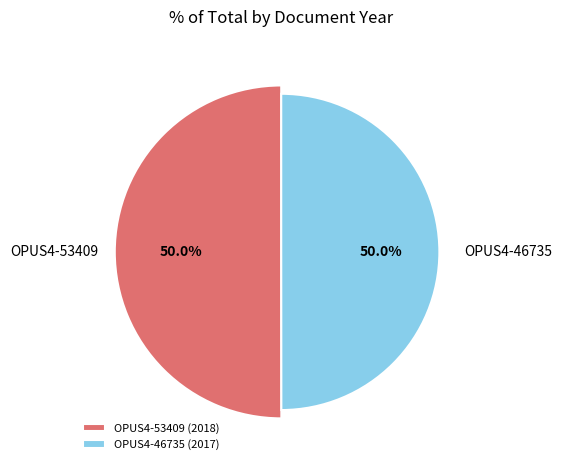

True or false: OPUS4-53409 accounts for 50% of the total.

True